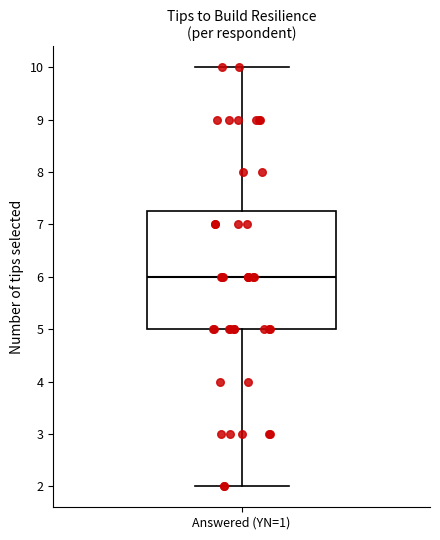

Transcribe this box plot: give where the median line is, the range the box spans, and where the two whiskers end, as read against the y-axis. The values are not printed on the chart, so give them approximately, as read against the axis.

median 6.0, box 5.0 to 7.3, whiskers 2.0 to 10.0